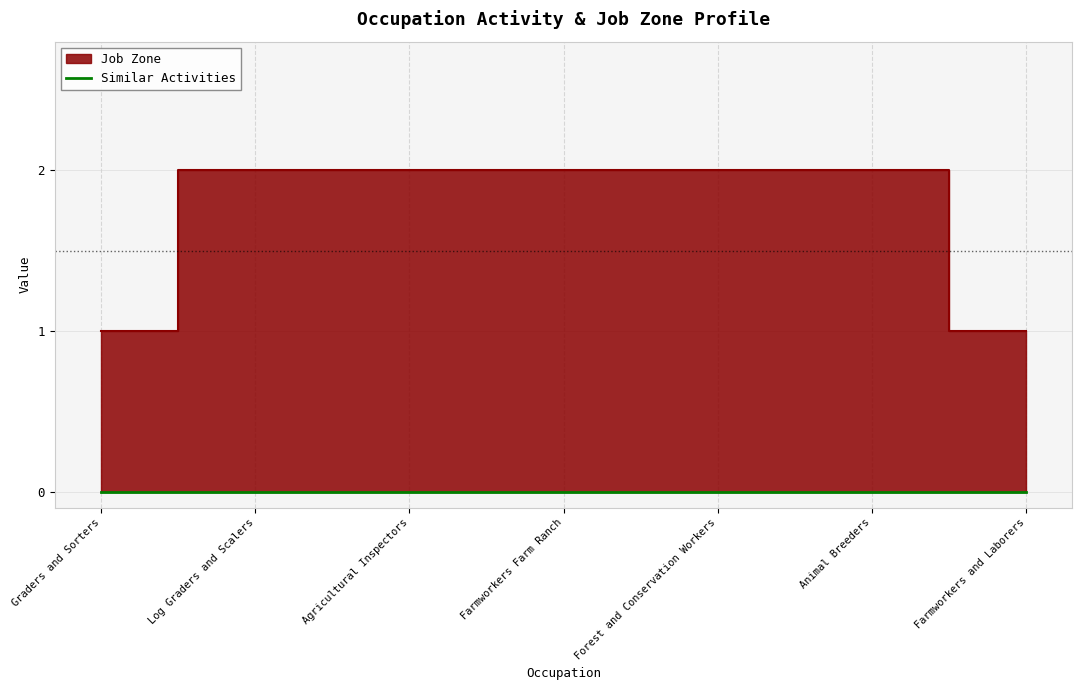

List the labels in order of value, largest first.

Log Graders and Scalers, Agricultural Inspectors, Farmworkers Farm Ranch, Forest and Conservation Workers, Animal Breeders, Graders and Sorters, Farmworkers and Laborers